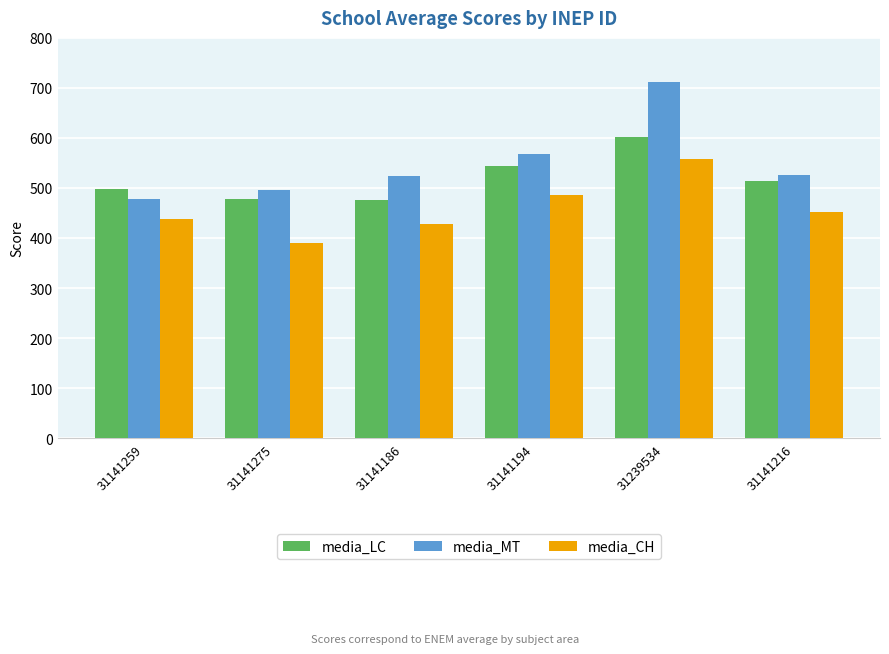

How many series are shown in this chart?

3